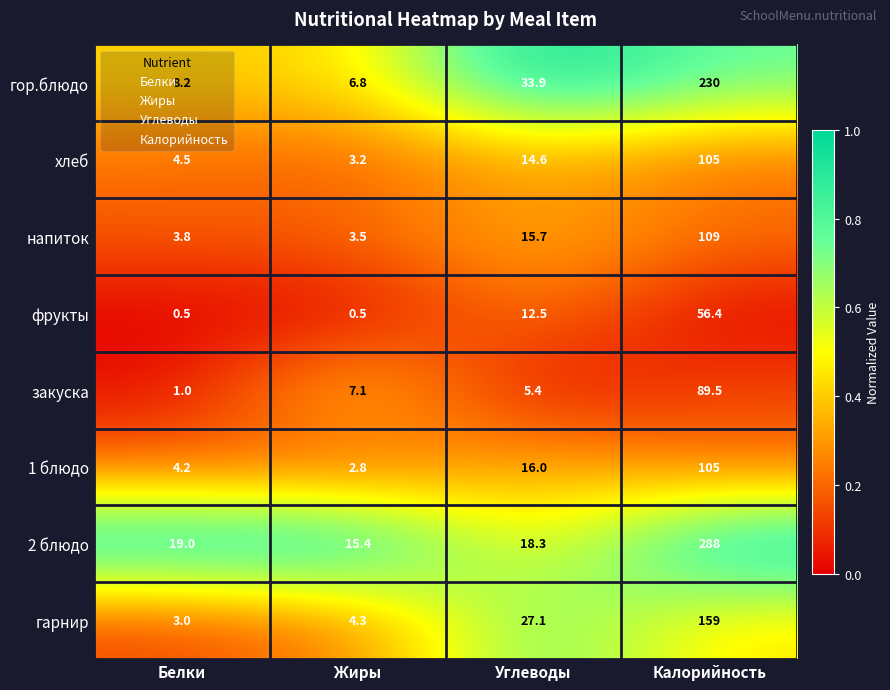

Rank the categories by 2 блюдо value from lowest to highest.

Жиры, Углеводы, Белки, Калорийность